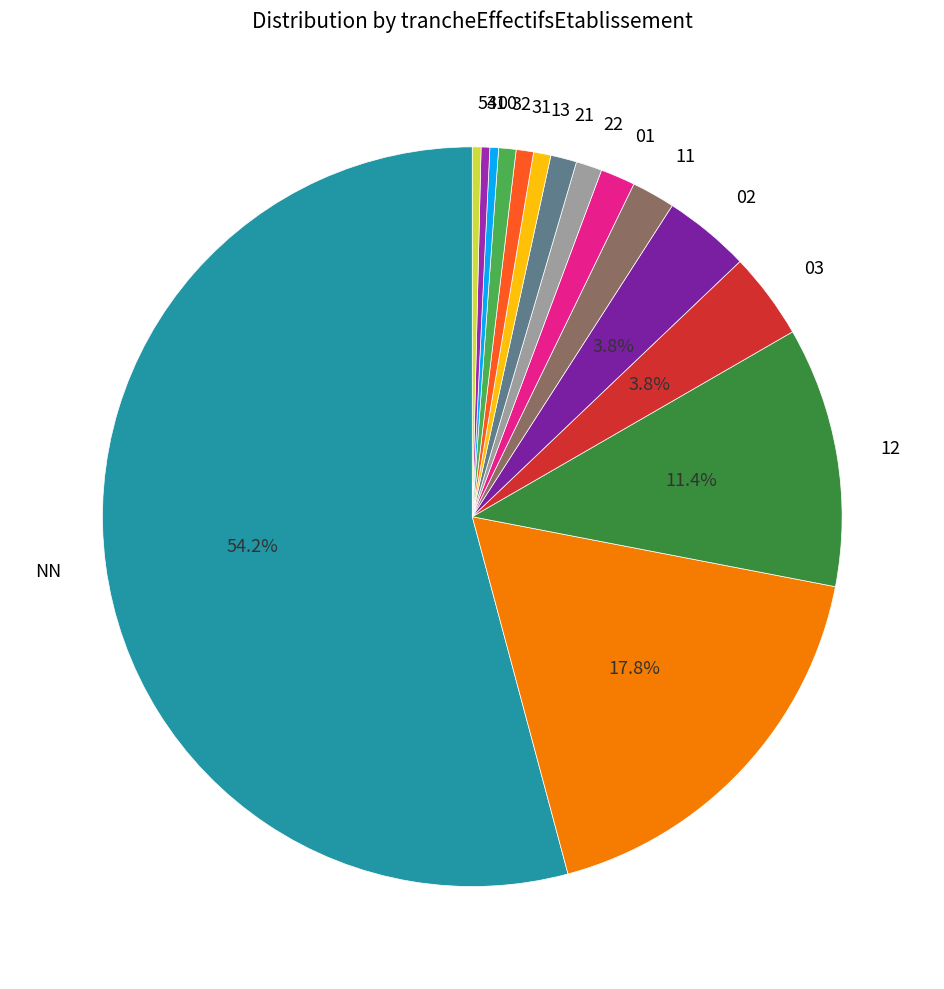

Which slice is the largest?

NN